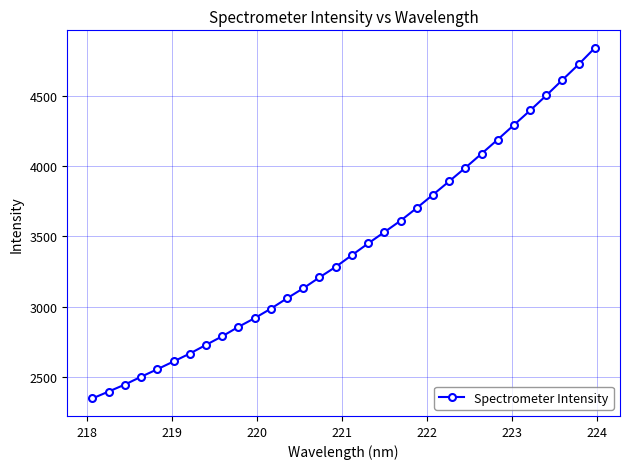

What is the value of the 26th point from the left?

4191.0